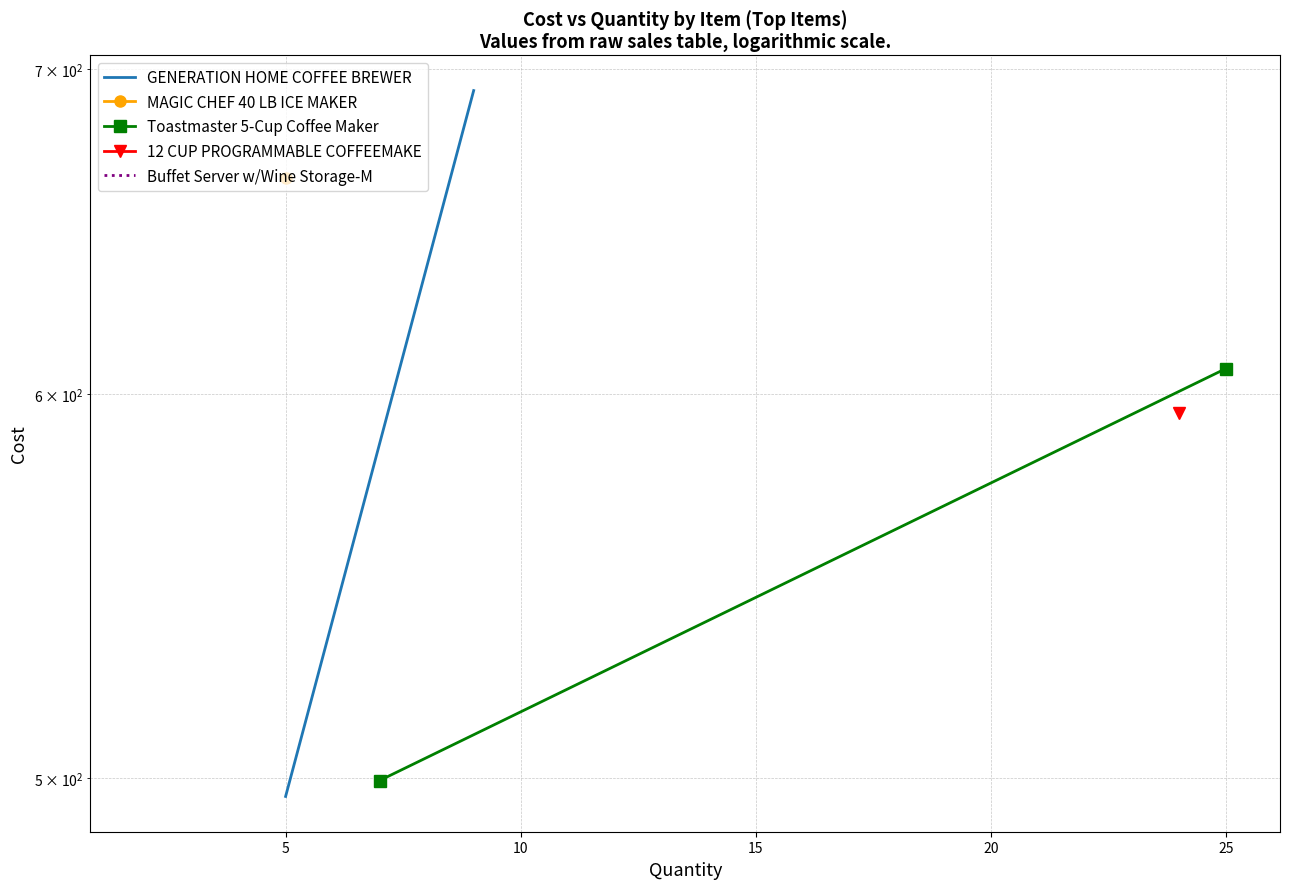

Which has a higher value, 5 or 0?

5